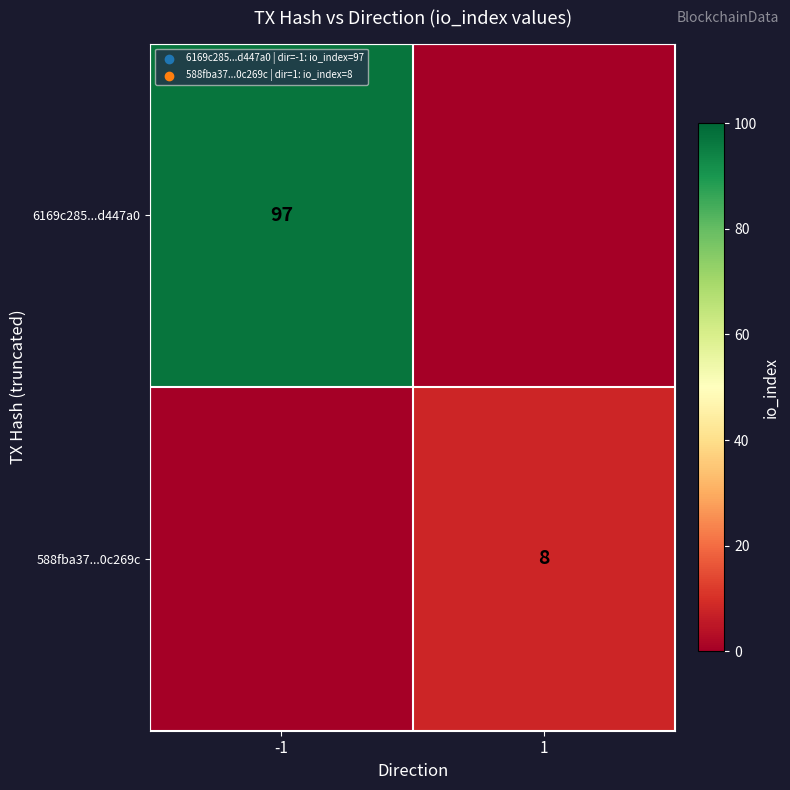

The 6169c285...d447a0 series shows 142 at -1. True or false?

False